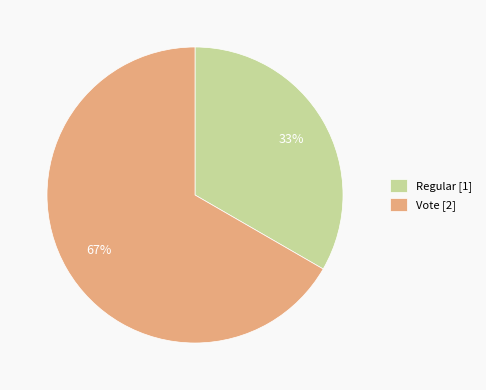

True or false: Vote accounts for 60% of the total.

False